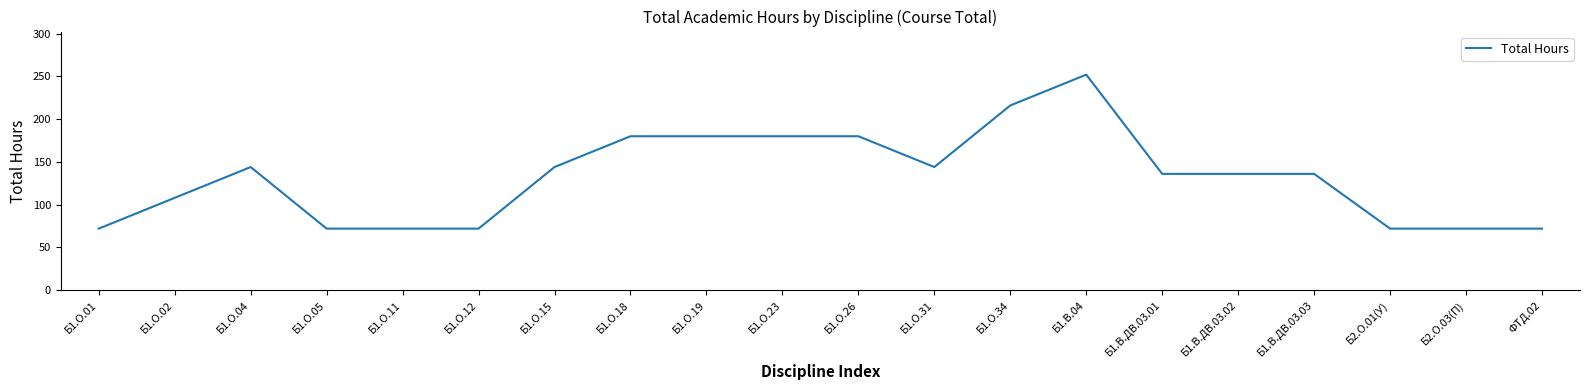

What is the difference between the second highest and second lowest values?

144